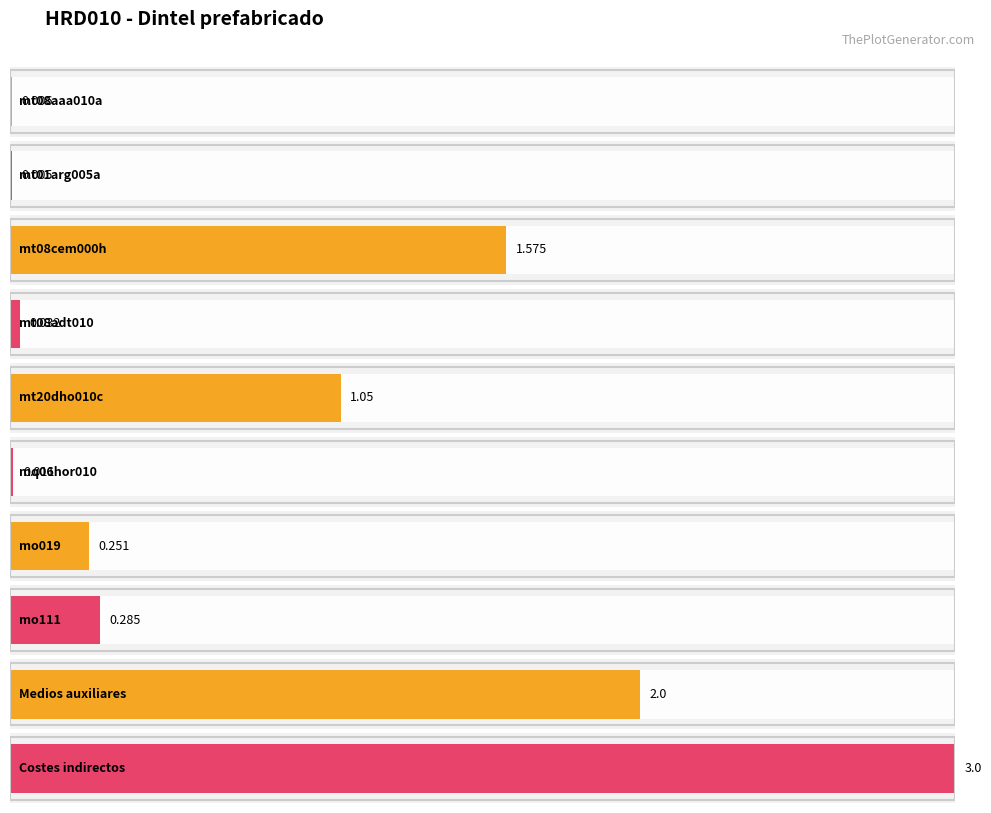

What is the label of the 5th bar from the right?

mq06hor010